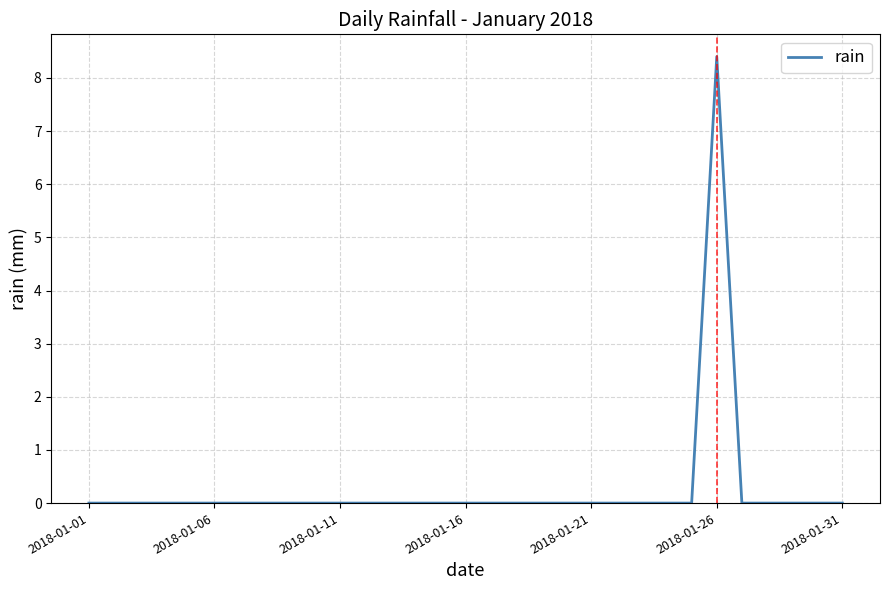

Count the values in the range 0 to 1.

30